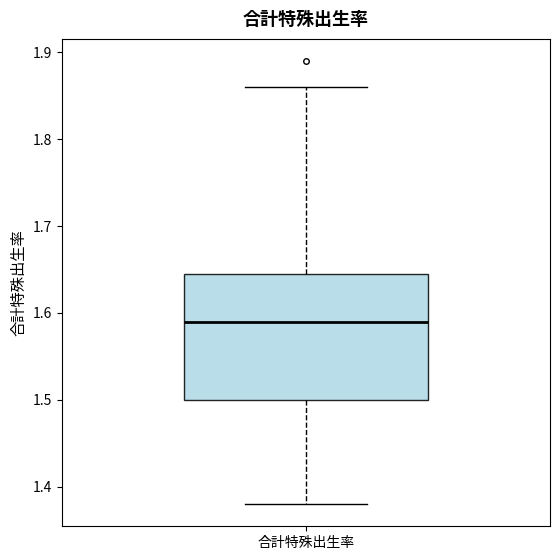

Read this box plot against the y-axis: the position of the median line, the range covered by the box, and the ends of both whiskers. The values are not printed on the chart, so give them approximately, as read against the axis.

median 1.59, box 1.50 to 1.65, whiskers 1.38 to 1.86